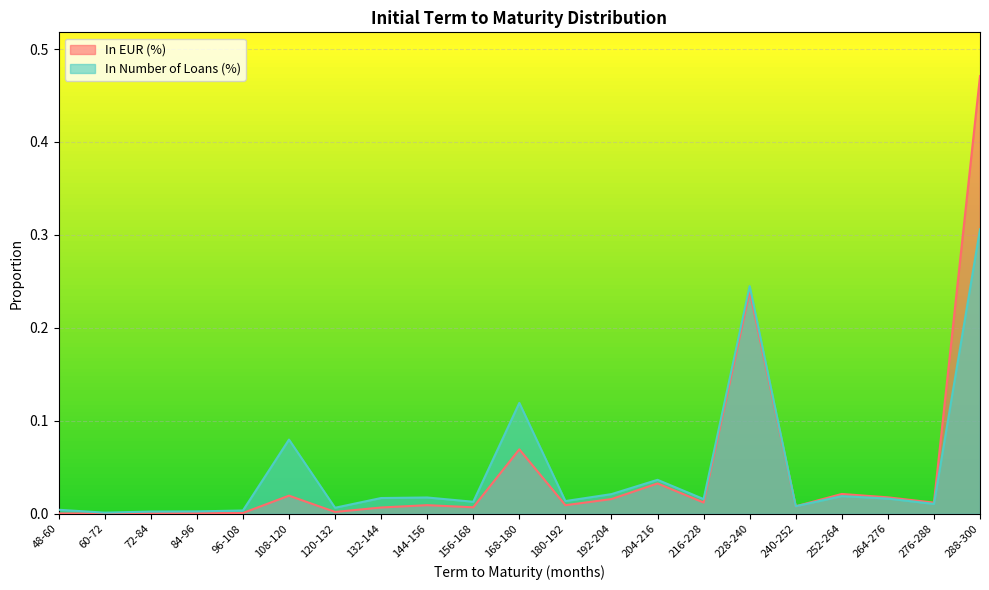

Which series changed the most between 156-168 and 252-264?

In EUR (%)